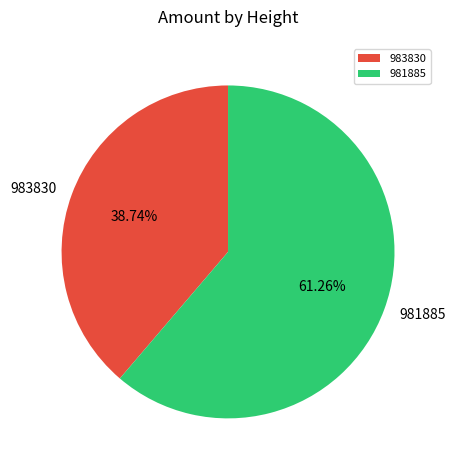

What is the smallest slice in the pie chart?

983830